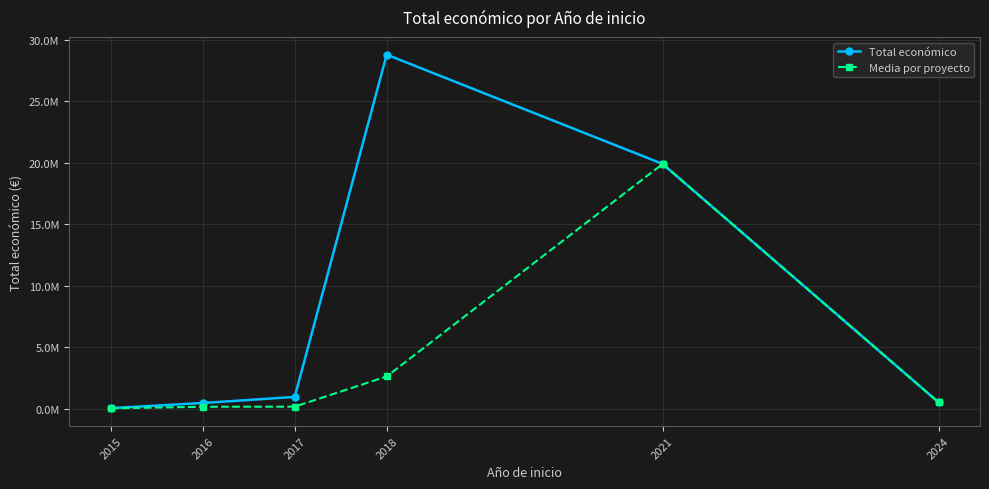

True or false: Media por proyecto and Total económico intersect in this chart.

False